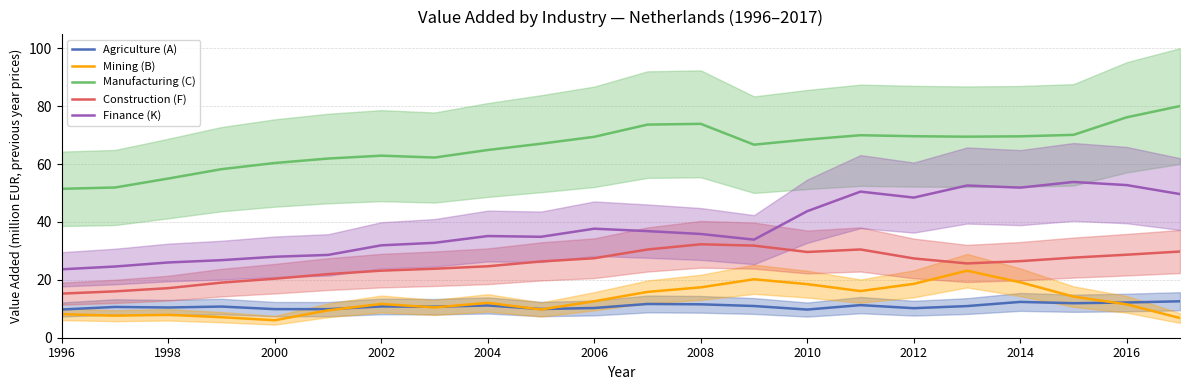

What is the maximum value for Construction (F)?

32.3